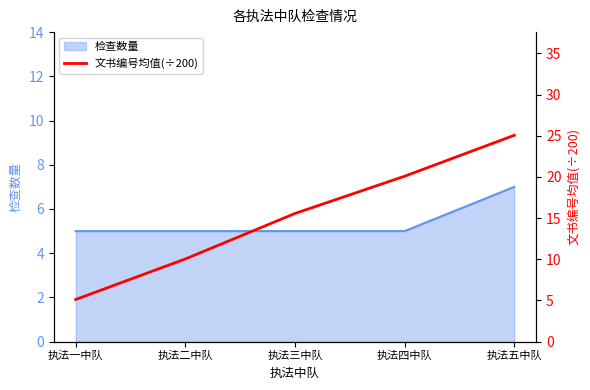

Which label corresponds to the smallest value in the chart?

执法一中队